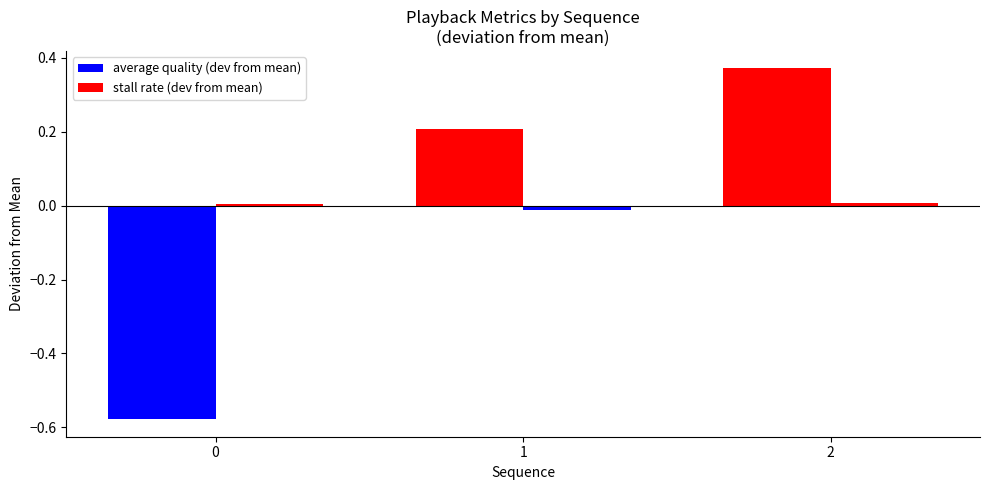

How many series are shown in this chart?

2